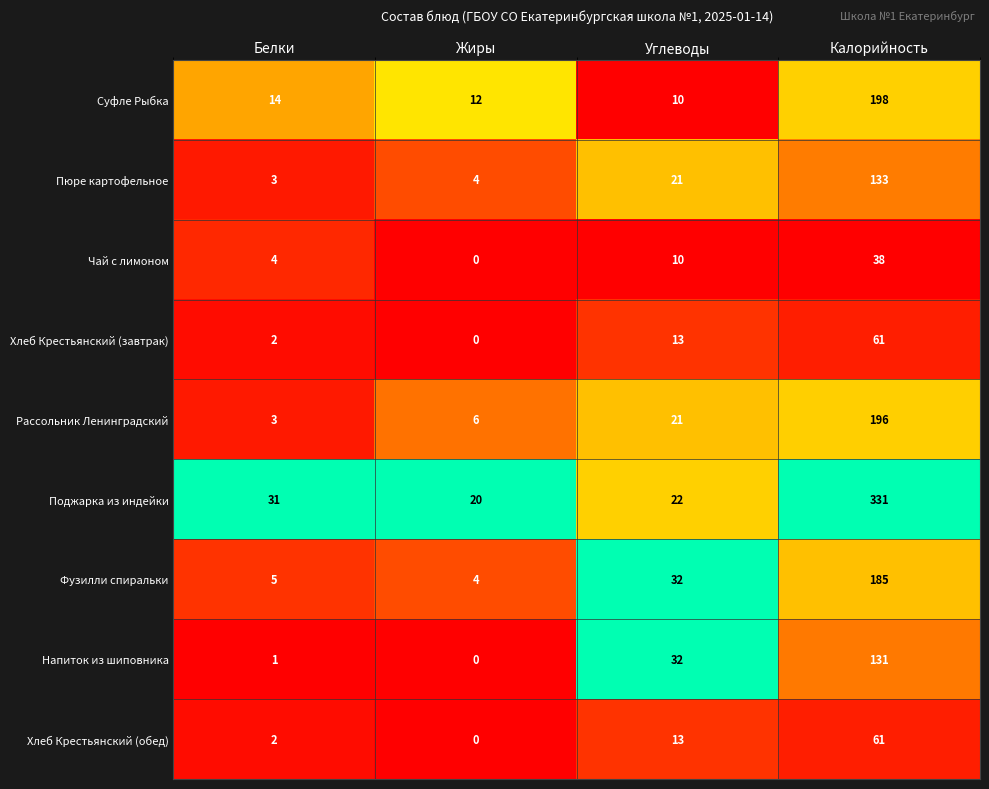

The Фузилли спиральки series shows 9 at Углеводы. True or false?

False